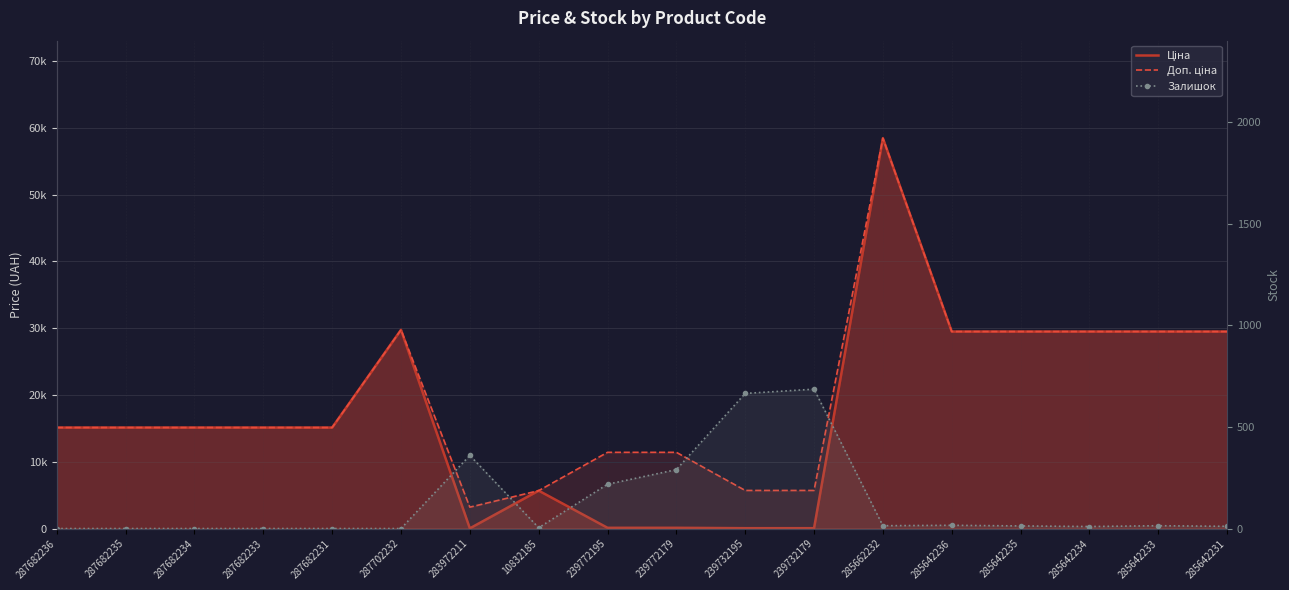

What are all the series names shown in the legend?

Ціна, Доп. ціна, Залишок